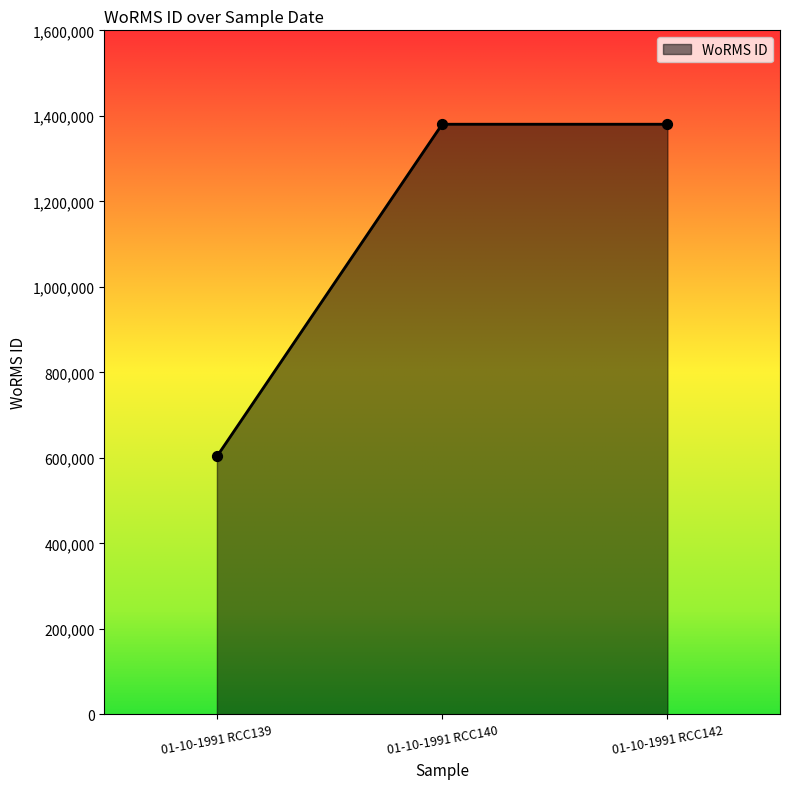

What is the ratio of the value at 01-10-1991 RCC139 to the value at 01-10-1991 RCC140?

0.4